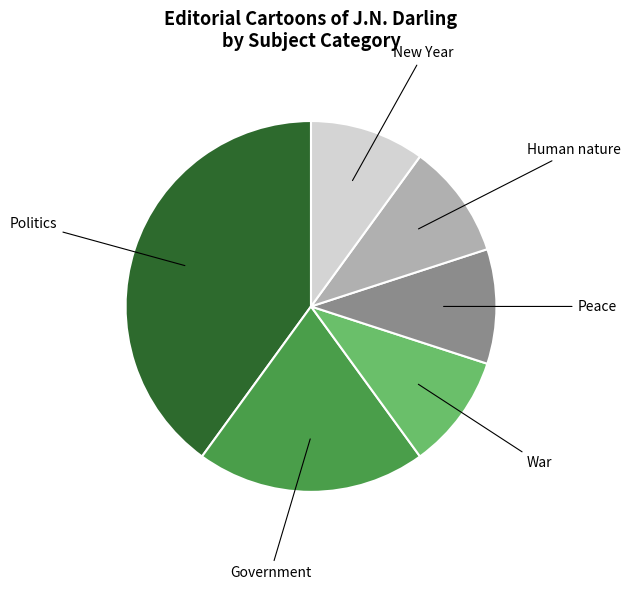

Is it true that Politics is 35% of the pie?

False